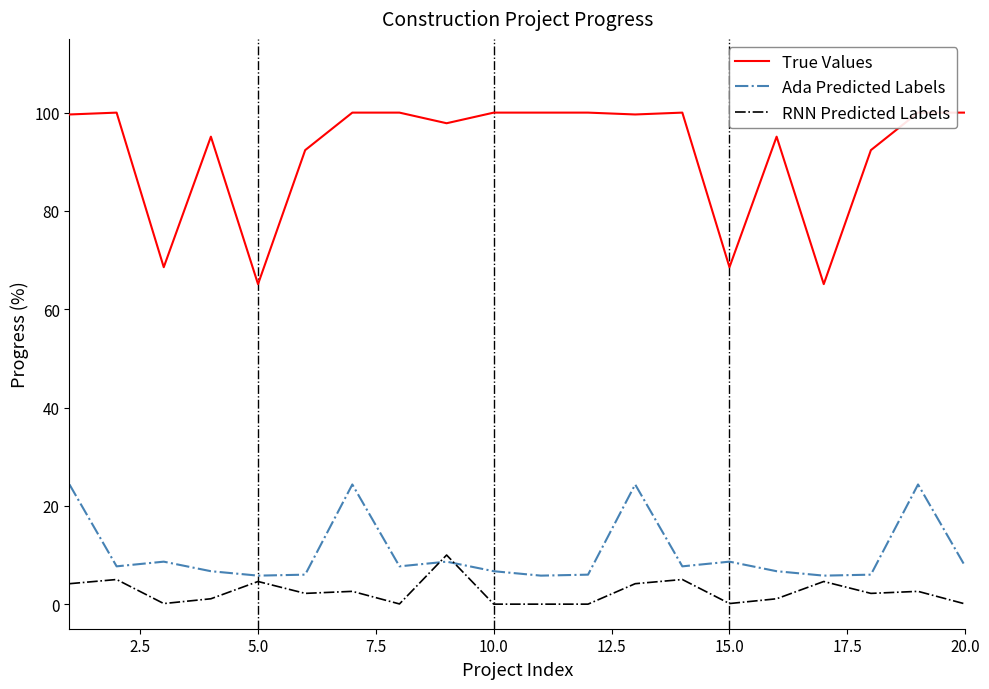

What is the highest value of the True Values series?

100.0